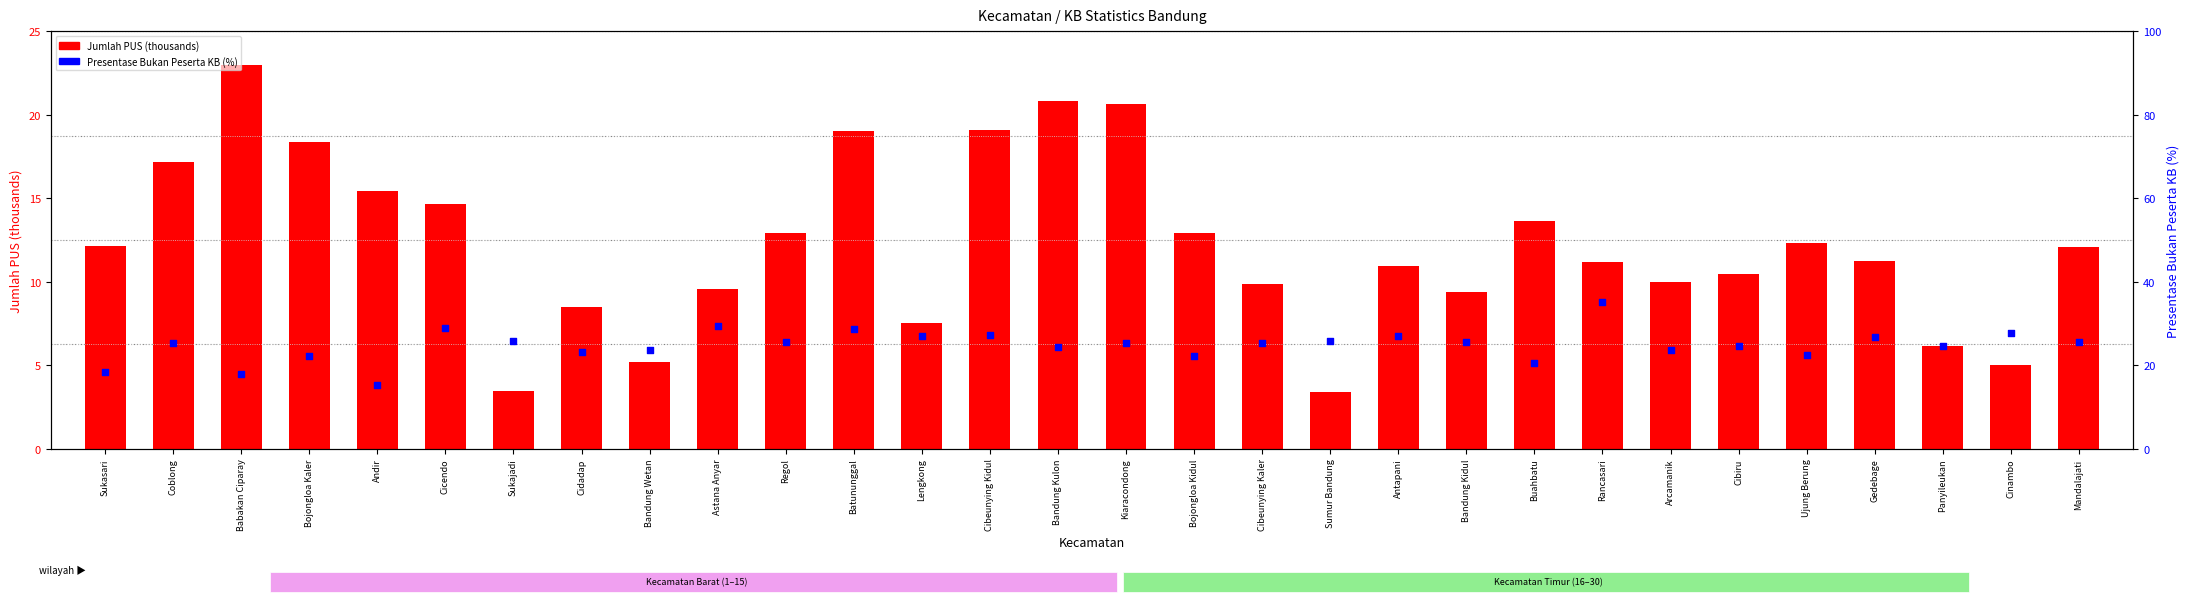

Which series has the largest total across all categories?

Presentase Bukan Peserta KB (%)